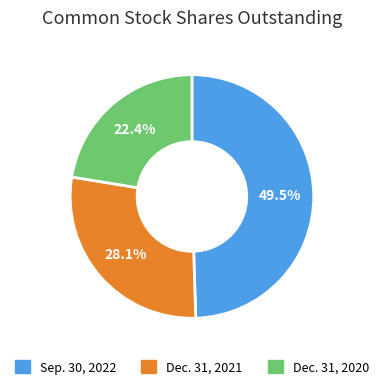

Combined, do Sep. 30, 2022 and Dec. 31, 2021 account for over 50%?

Yes